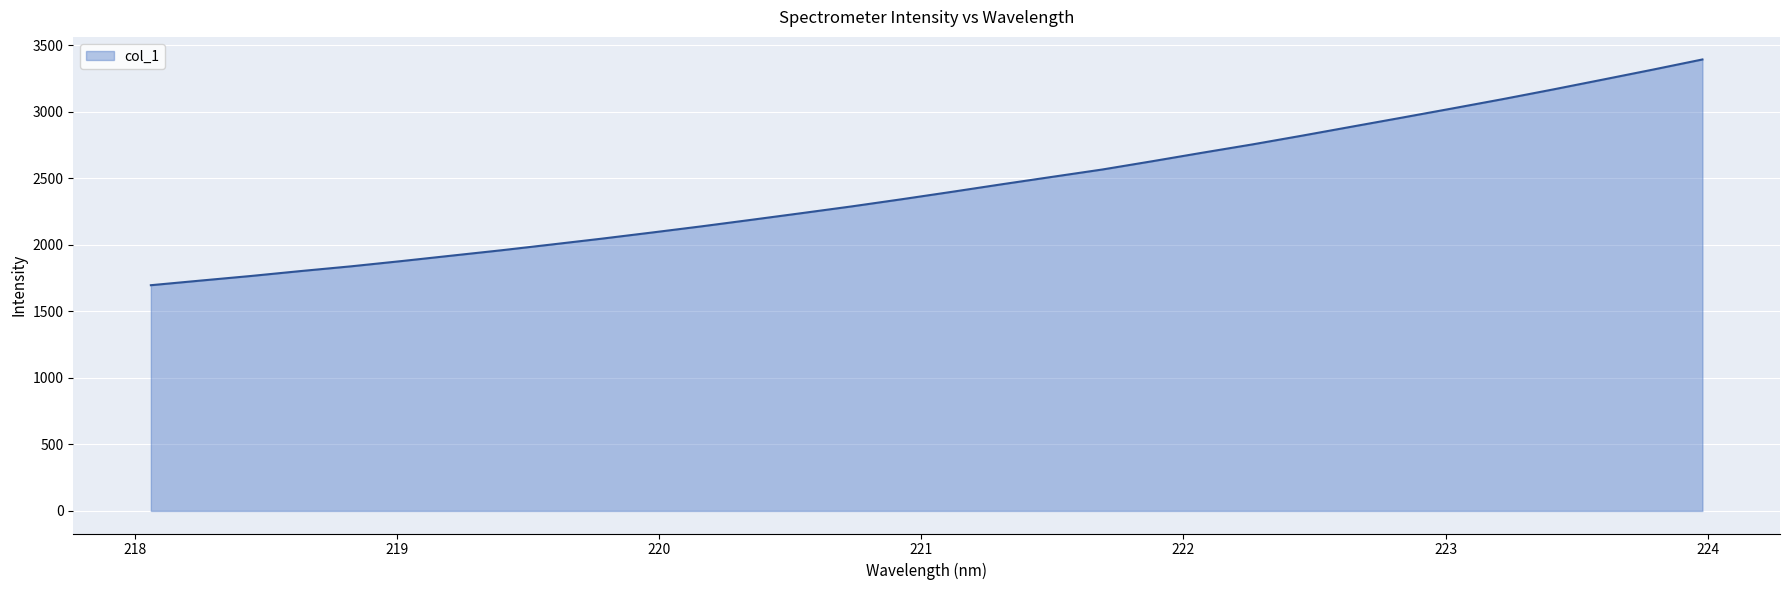

Does the chart display data point markers on the line(s)?

No